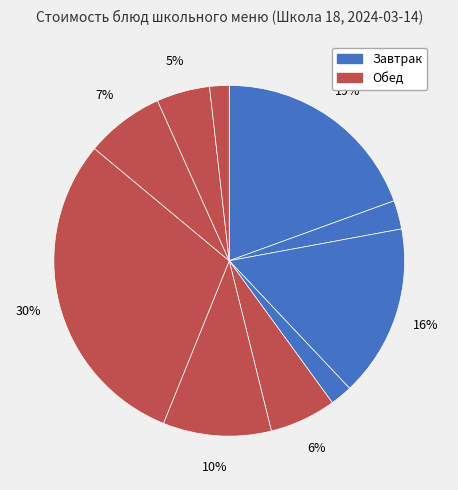

How many segments does this pie chart have?

10